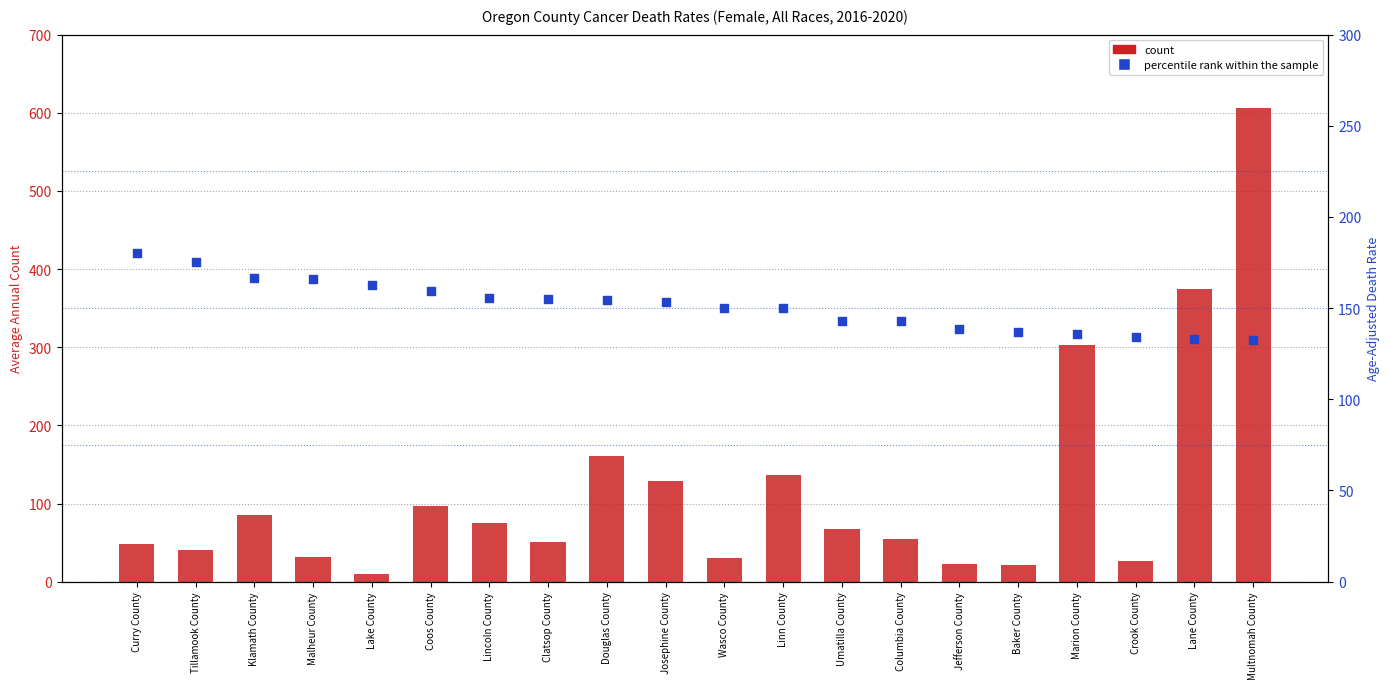

What are all the series names shown in the legend?

count, percentile rank within the sample